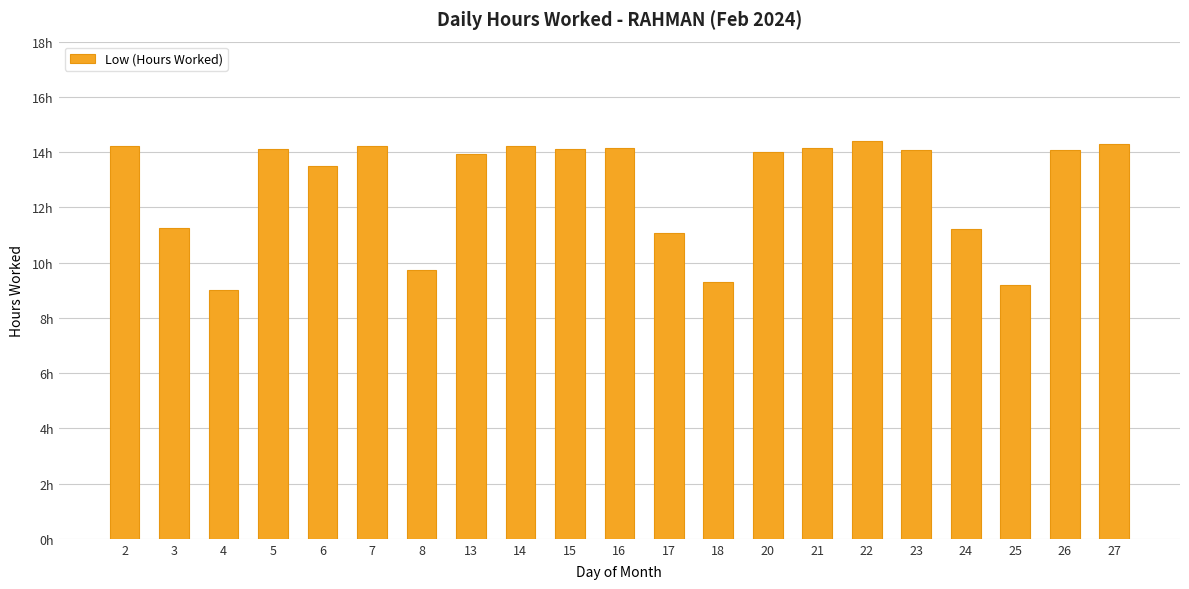

How many data points are less than 14?

9